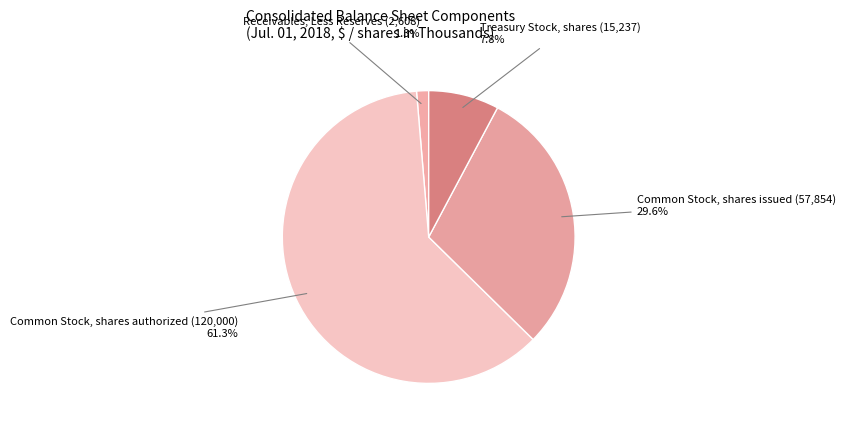

To the nearest percent, what is the difference between the largest and smallest slice percentages?

60%